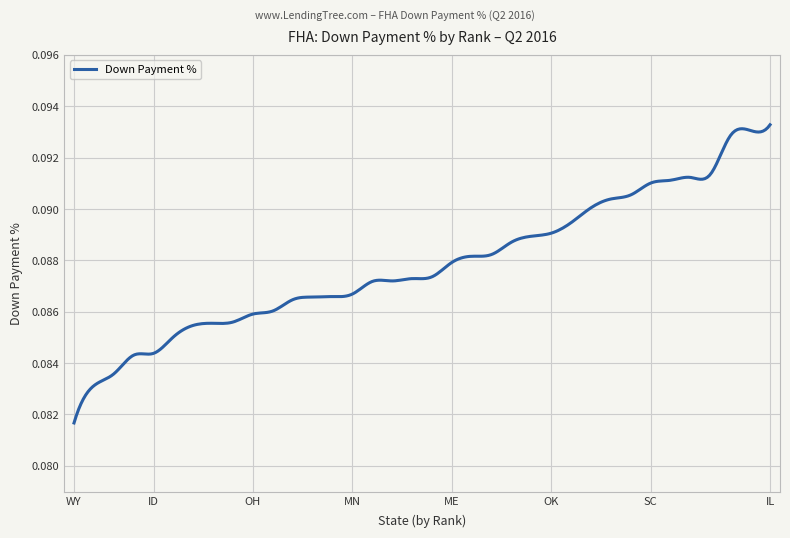

Rank the categories by value from highest to lowest.

IL, VT, DE, MD, PA, GA, SC, WV, MS, MI, ND, OK, WA, AL, RI, AZ, ME, SD, VA, OR, NC, MN, NE, KS, AR, NH, OH, WI, IA, TN, KY, ID, IN, UT, MO, WY